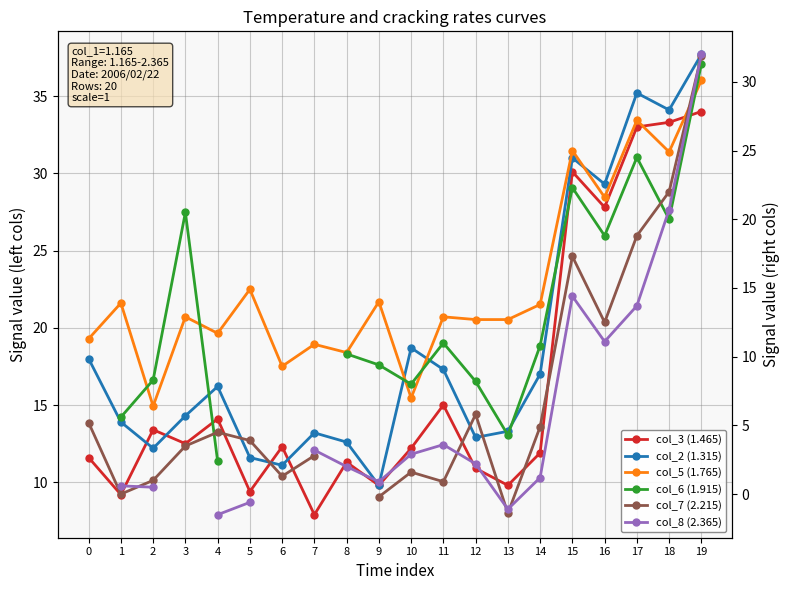

True or false: col_5 (1.765) and col_7 (2.215) cross at least once.

True